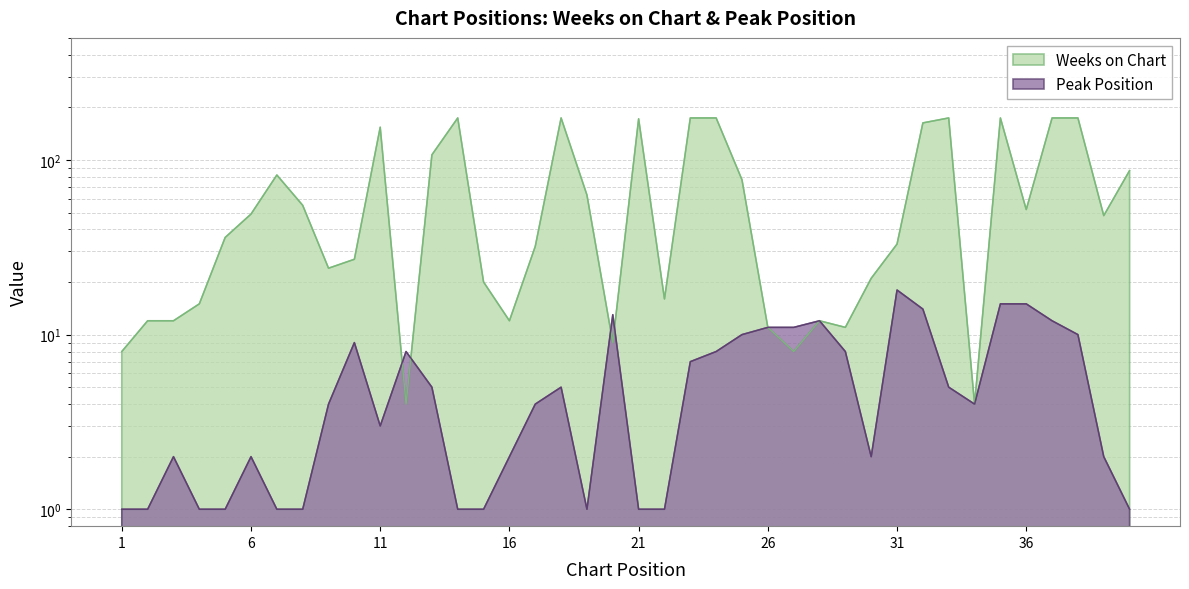

What is the difference between the second highest and minimum values in the Peak Position series?

14